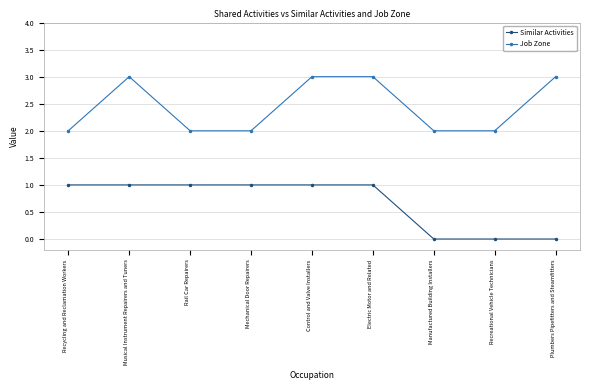

Which series has the largest total across all categories?

Job Zone